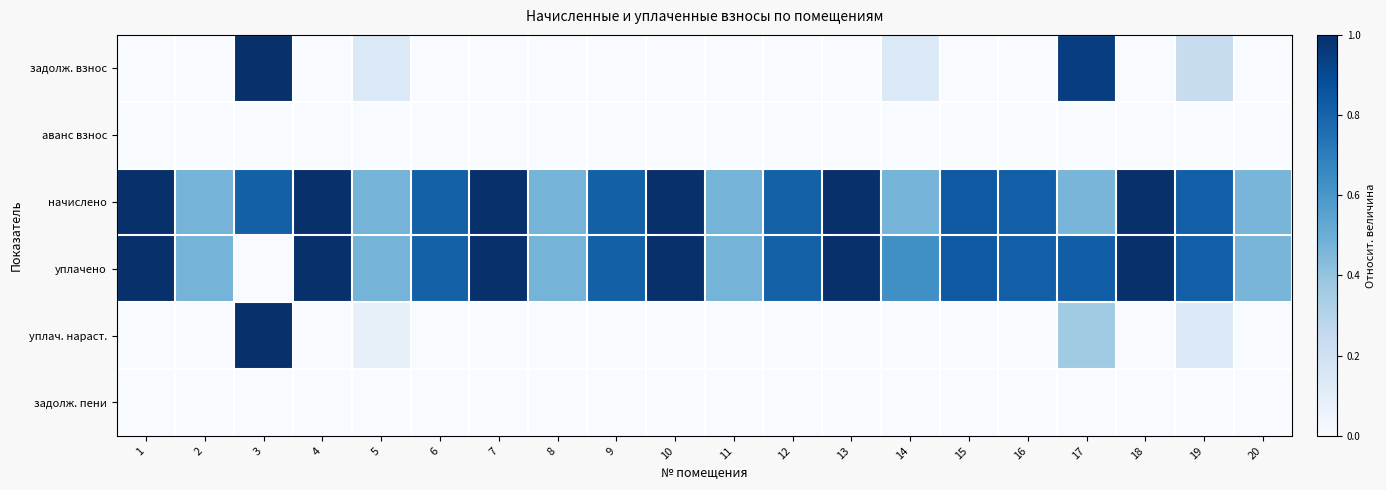

Which category has the lowest value across all series?

1